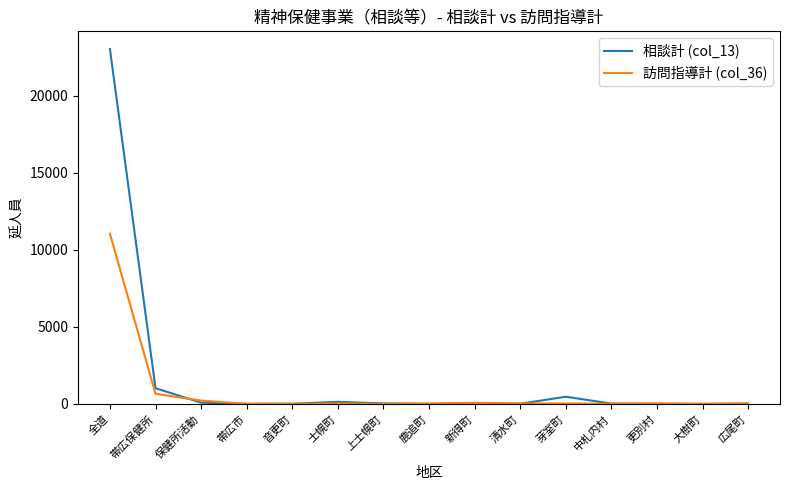

At which category does the chart reach its peak across all series?

全道